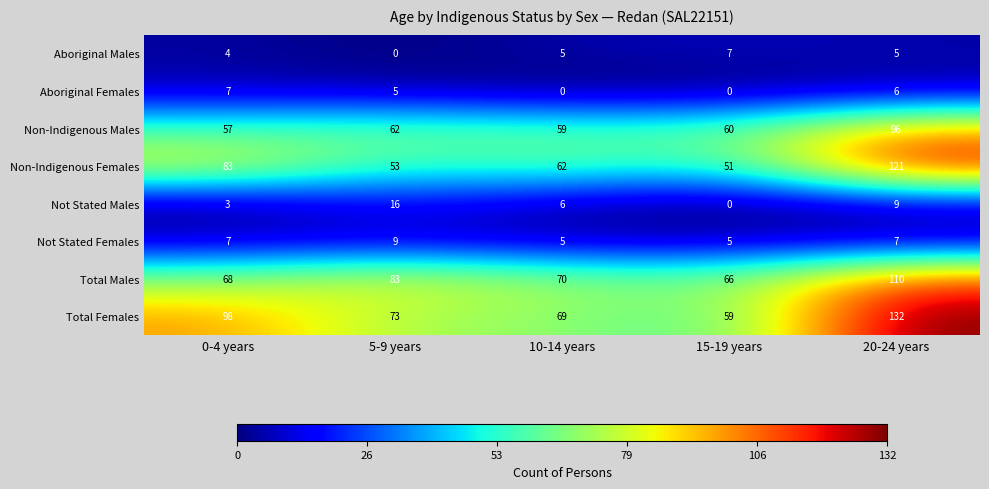

Where is Total Females nearest to the value 95?

0-4 years